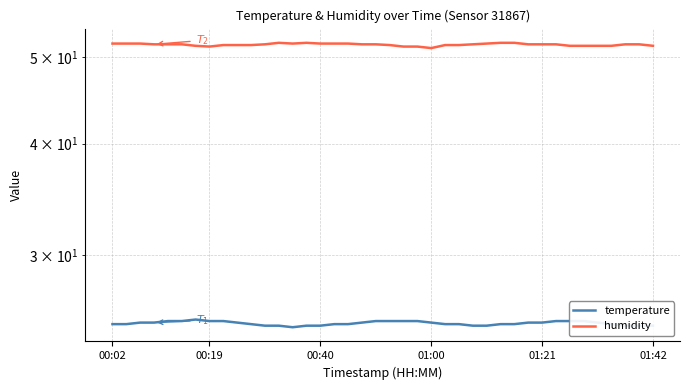

Which series has the widest spread of values?

humidity